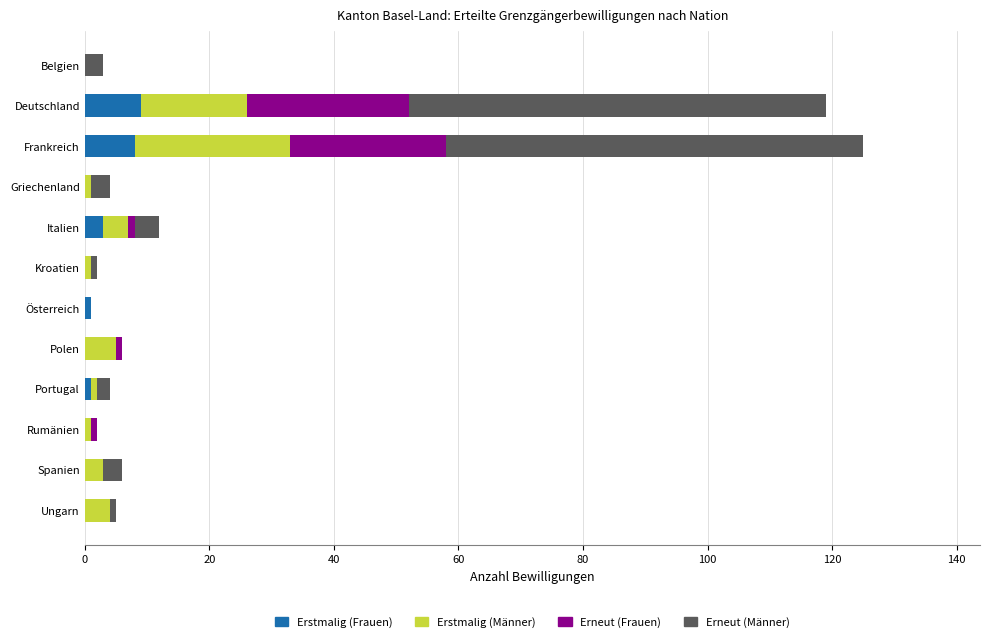

What is the highest value of the Erstmalig (Frauen) series?

9